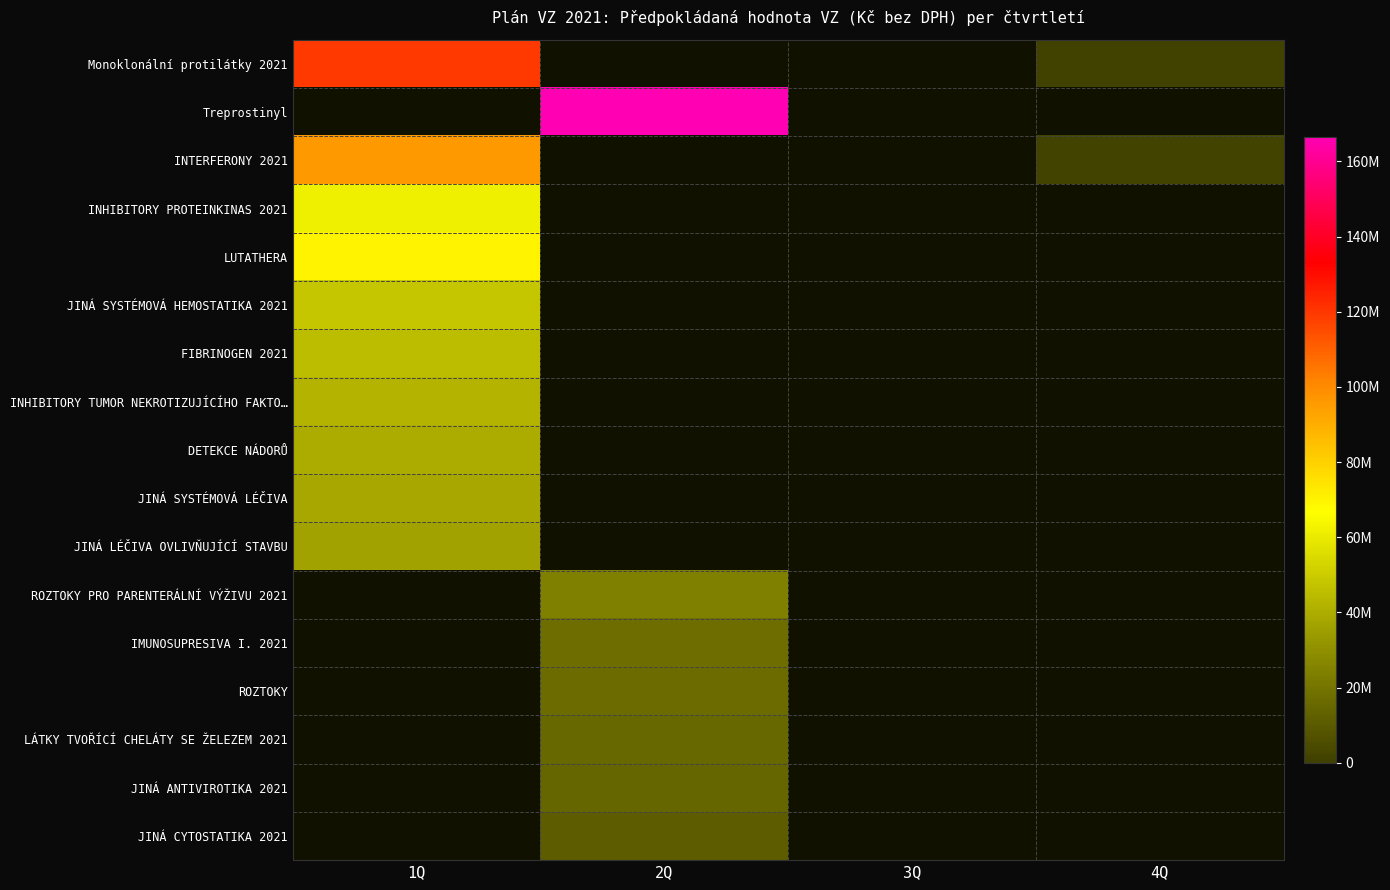

How many series are shown in this chart?

17